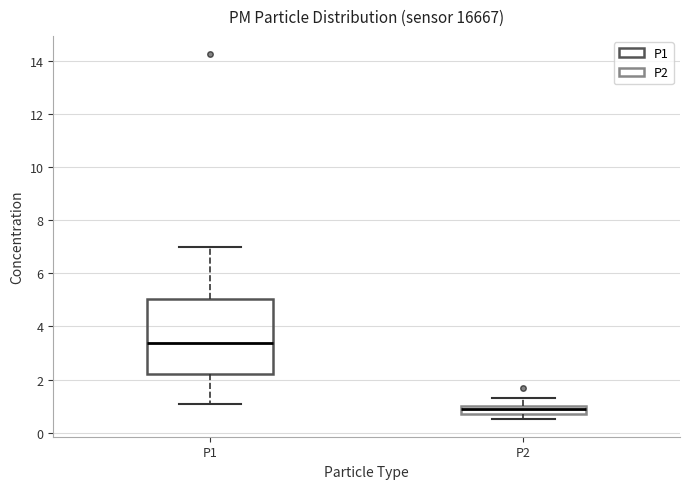

Reading left to right, read every box against the y-axis: the position of its median line, the range the box covers, and the ends of its whiskers. The values are not printed on the chart, so give them approximately, as read against the axis.

P1: median 3.4, box 2.2 to 5.0, whiskers 1.0 to 7.0
P2: median 0.8 (inside the box), box 0.8 to 1.0, whiskers 0.6 to 1.4